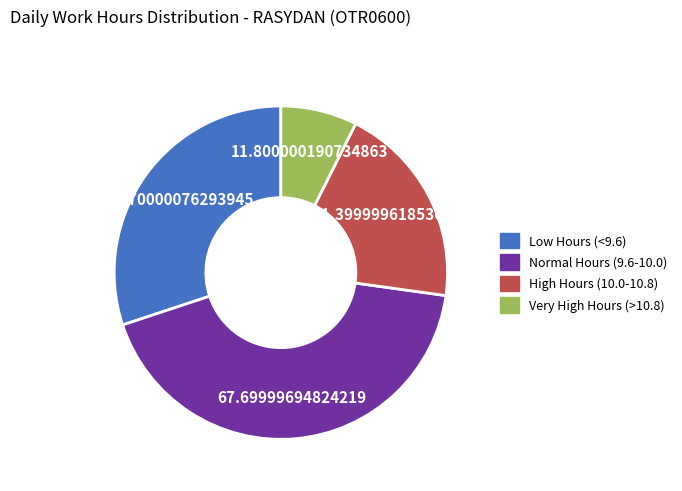

Is there a majority slice in this chart?

No